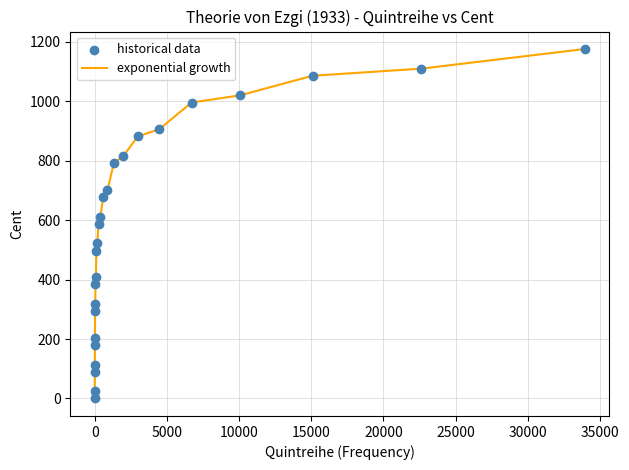

What is the greatest value displayed?

1176